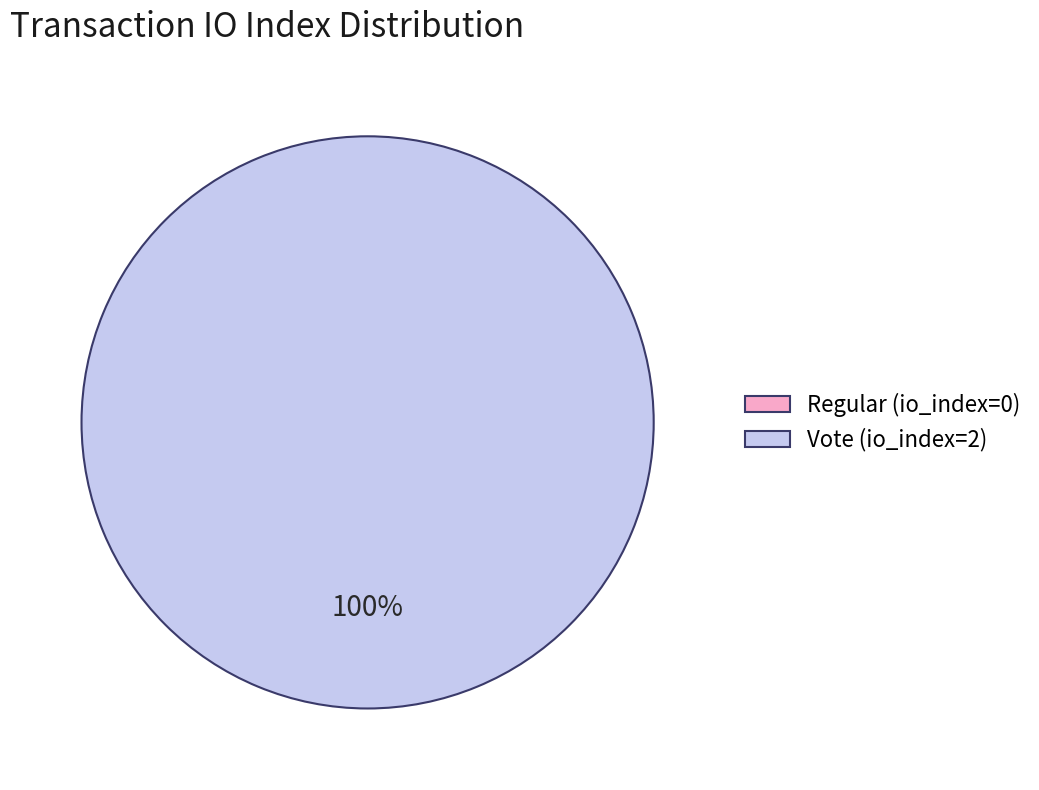

How many segments does this pie chart have?

2